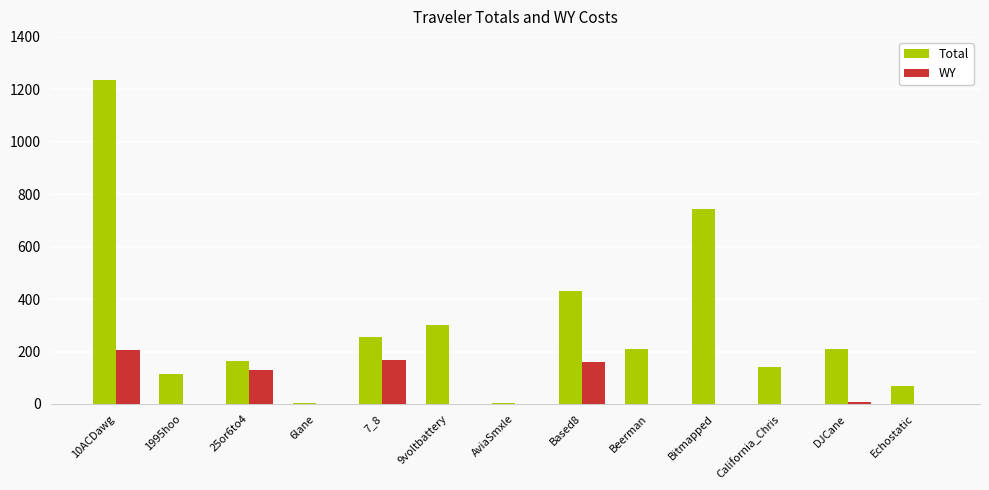

The value of Total at DJCane is 107.1. True or false?

False